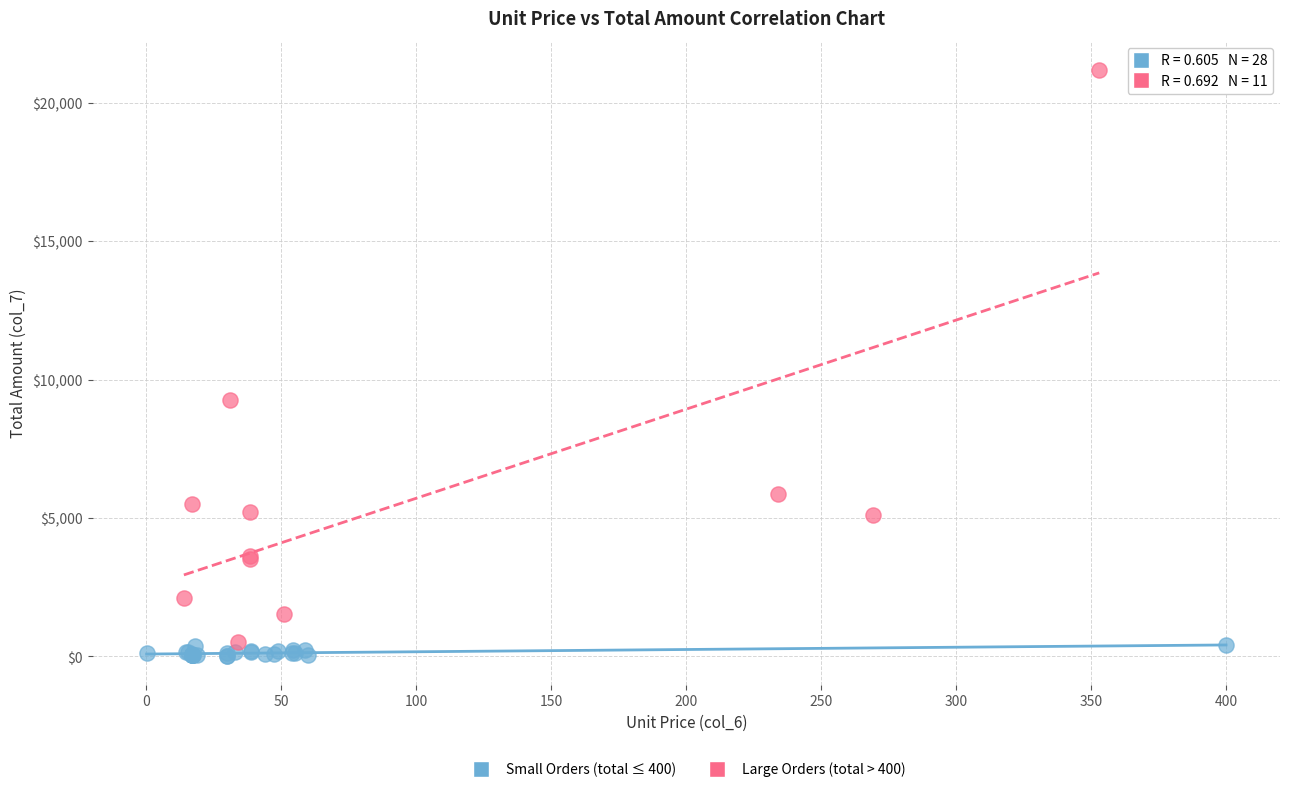

Which series has the largest Y range (max minus min)?

Large Orders (total > 400)